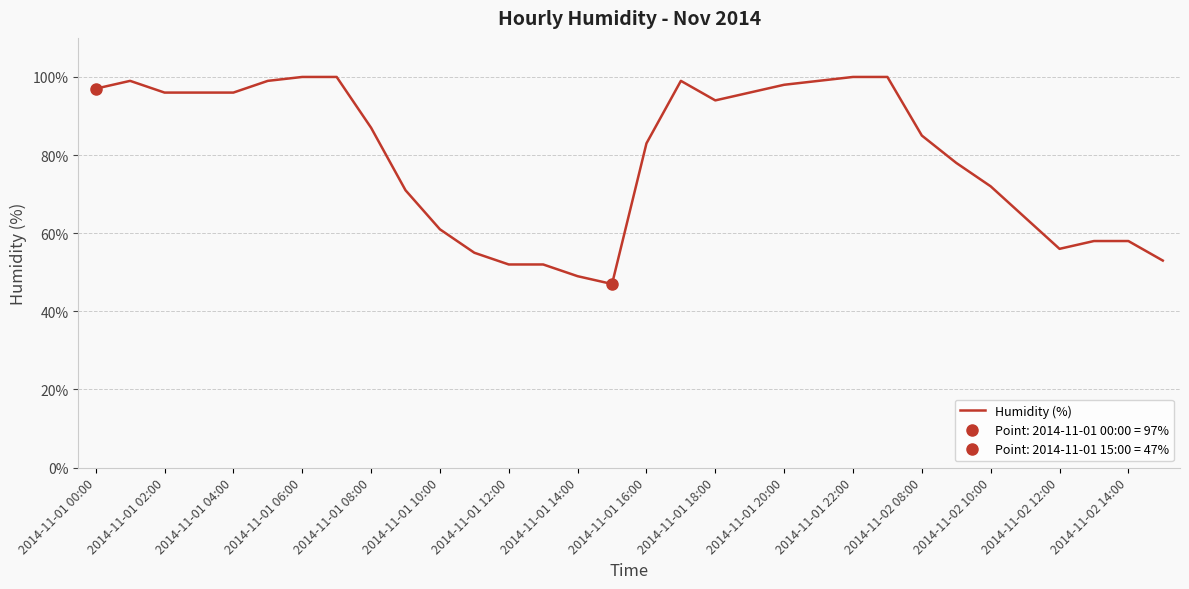

Is it true that Humidity (%) equals 61 at 2014-11-01 10:00?

True